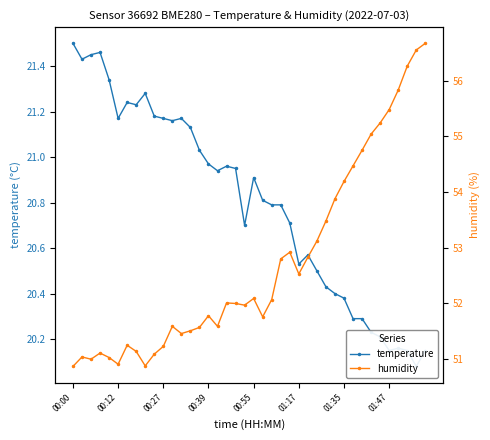

List the series in order of their overall mean, lowest first.

temperature, humidity